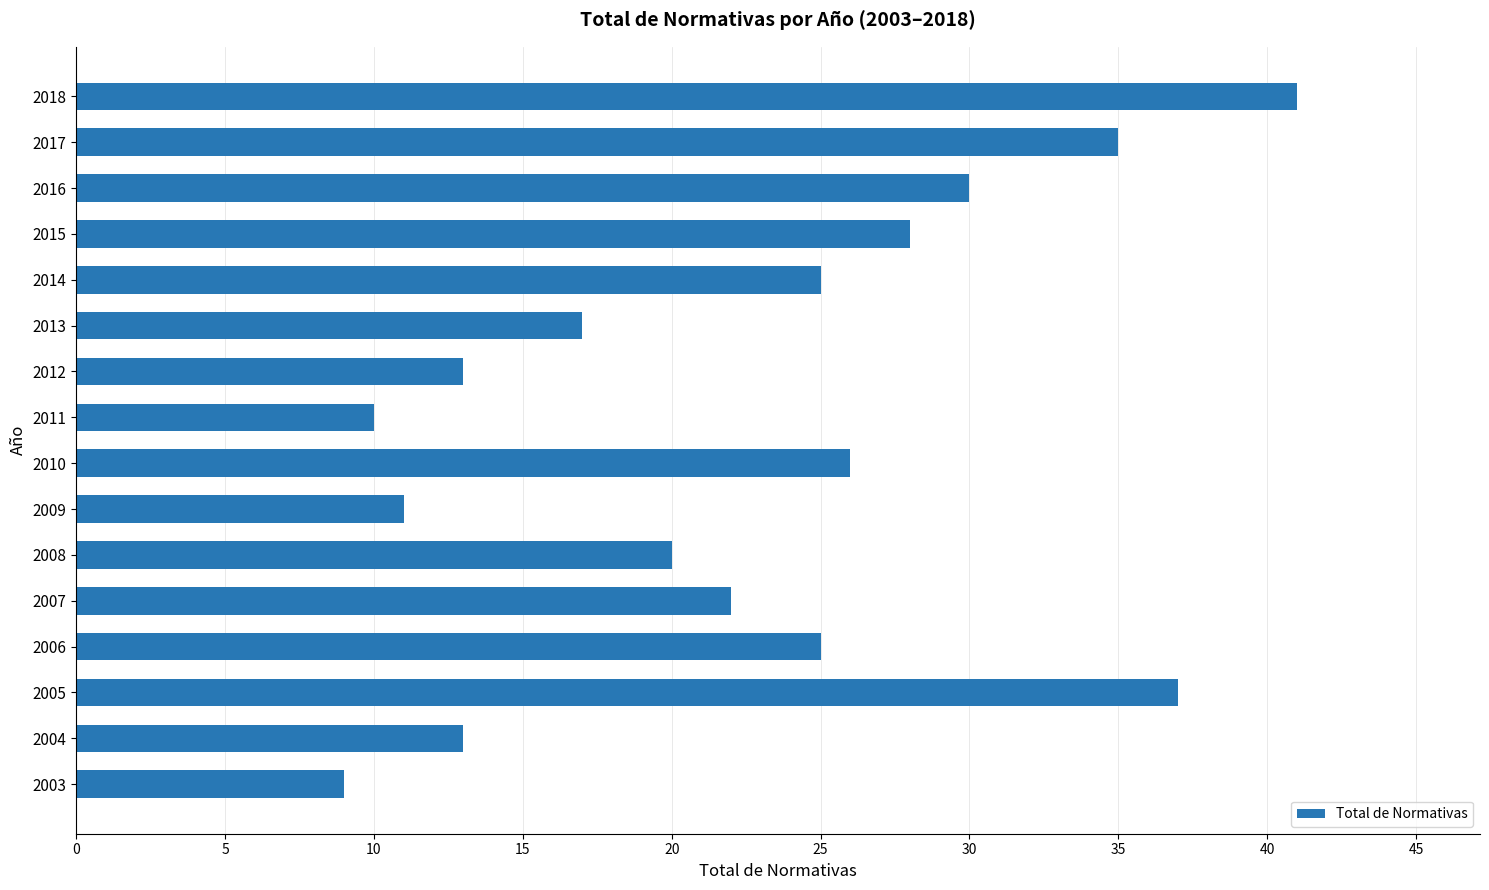

Which has a higher value, 2018 or 2003?

2018